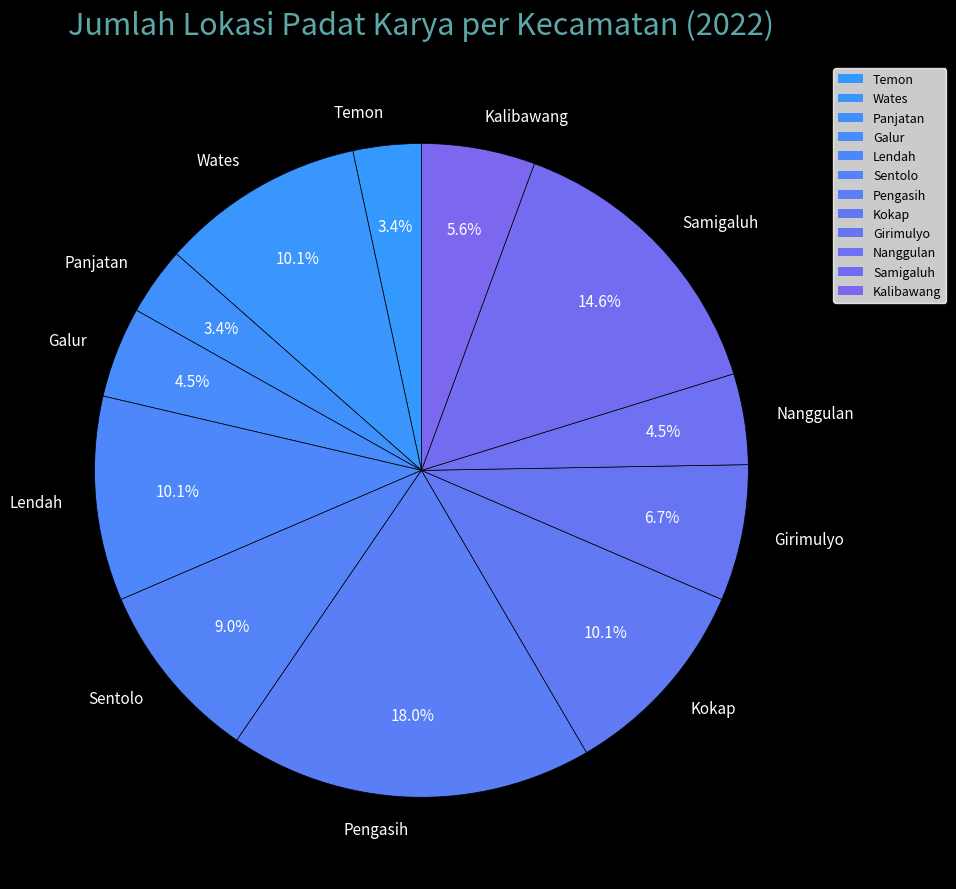

What is the ratio of the value at Wates to the value at Samigaluh?

0.7